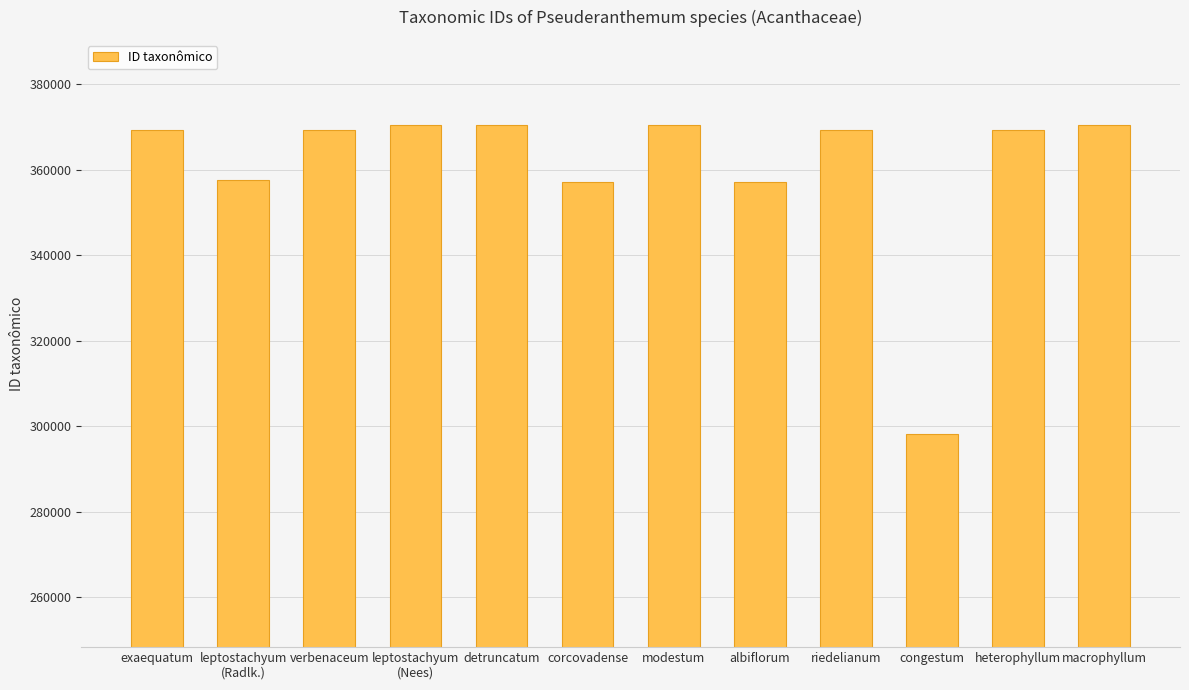

What is the approximate value at modestum, to the nearest 50?

370400